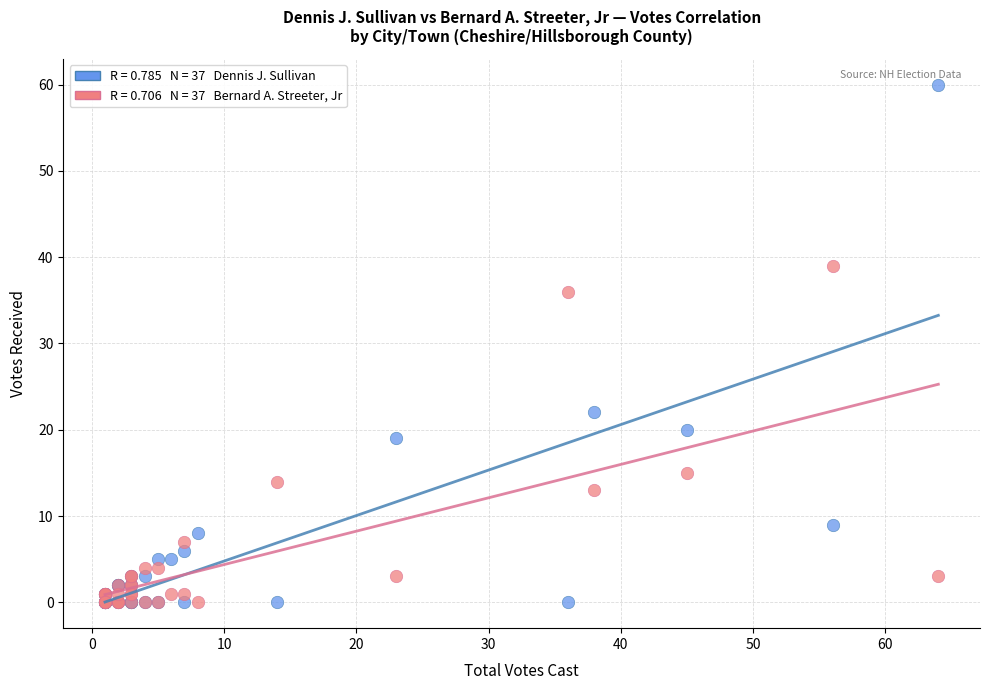

Across all series, what Y value is closest to 30?

36